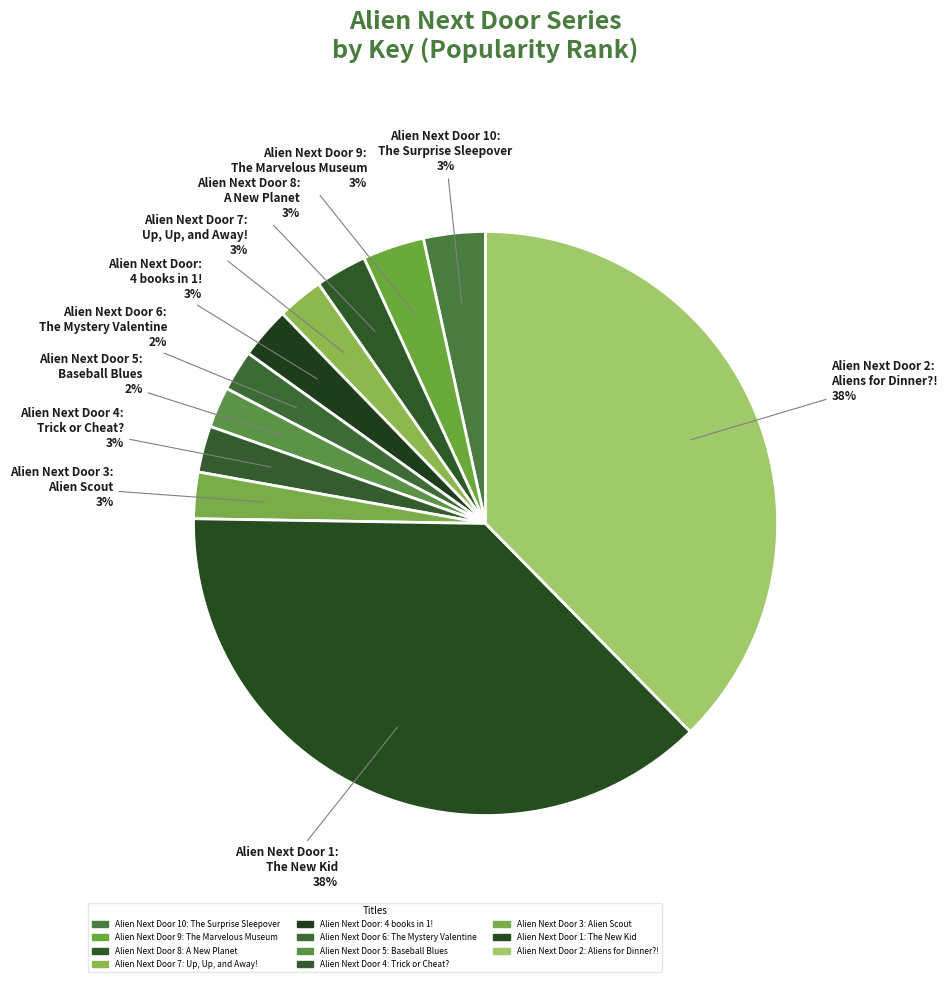

Count the number of slices in the pie.

11